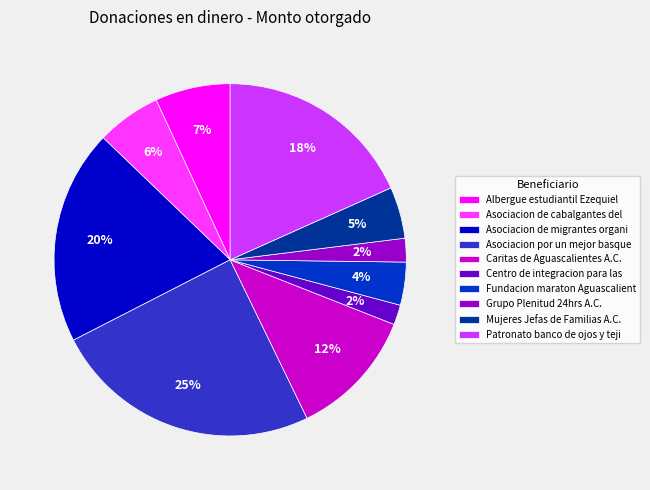

To the nearest percent, what is the combined percentage of Caritas de Aguascalientes A.C. and Mujeres Jefas de Familias A.C.?

17%